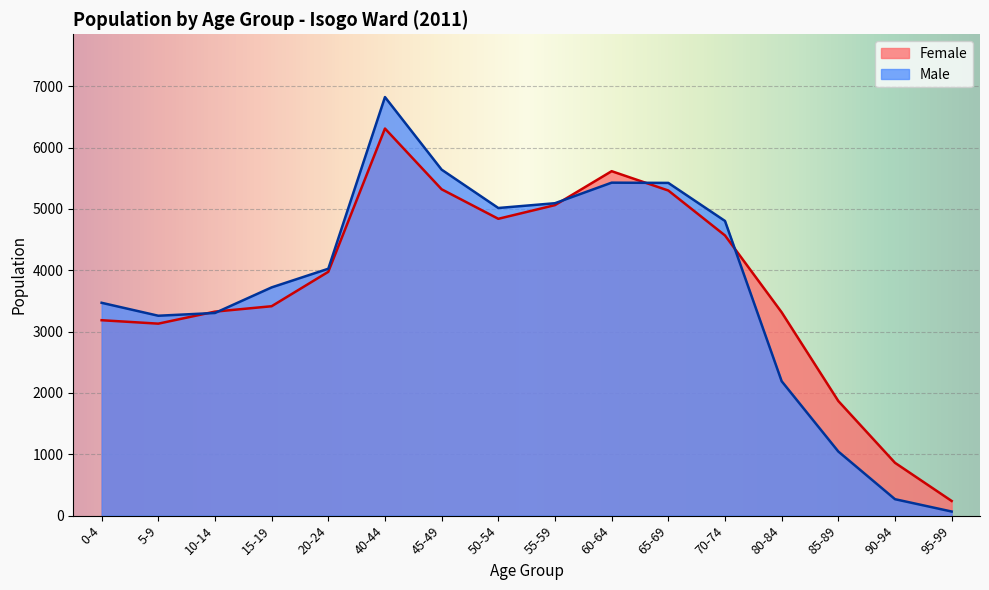

What is the label of the 14th point from the right?

10-14